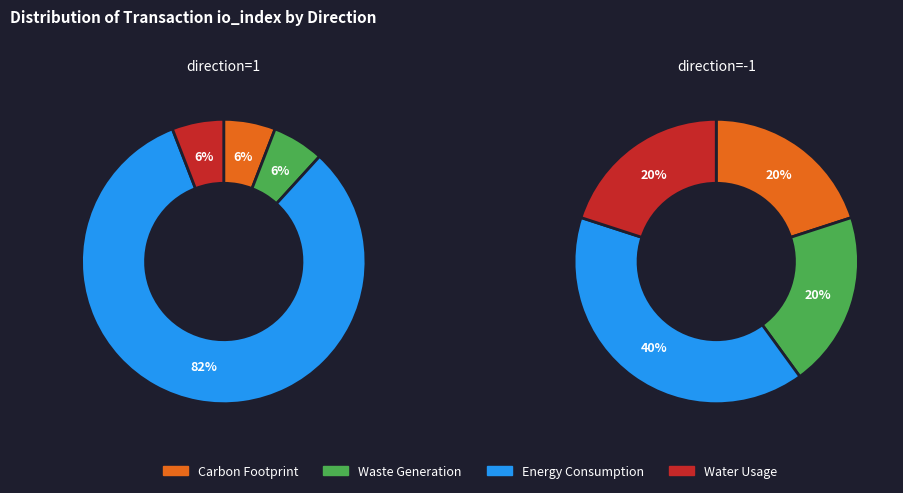

To the nearest percent, what portion does 1 represent?

50%